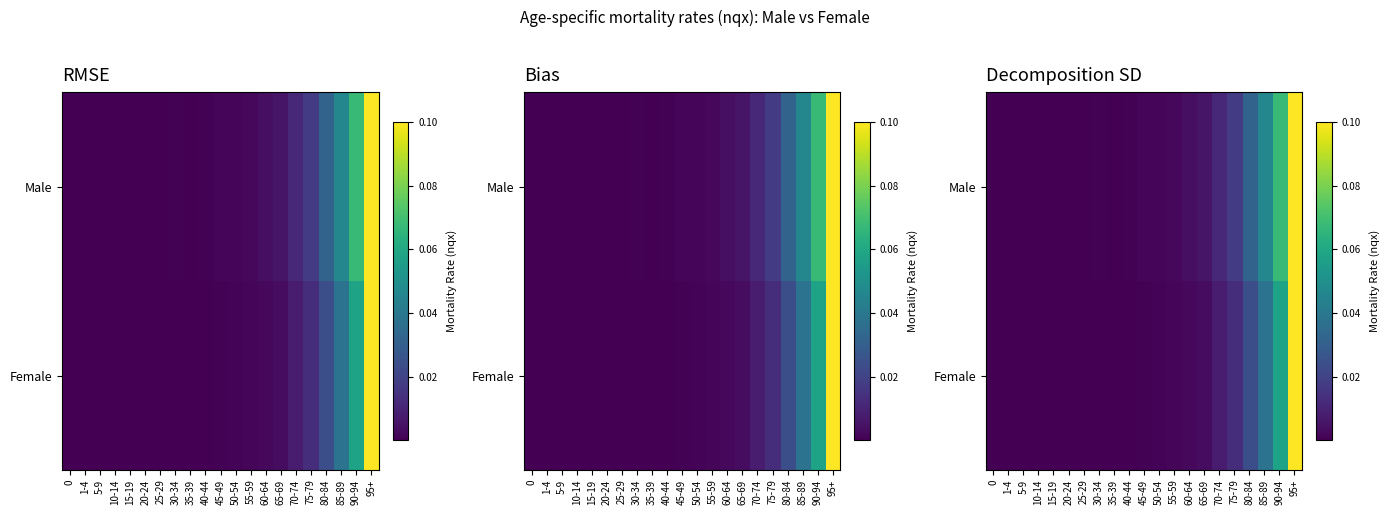

What is the greatest value displayed?

0.1